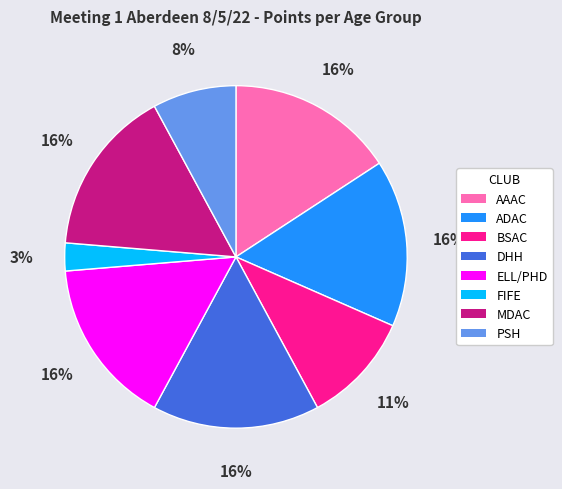

Which slice is the smallest?

FIFE